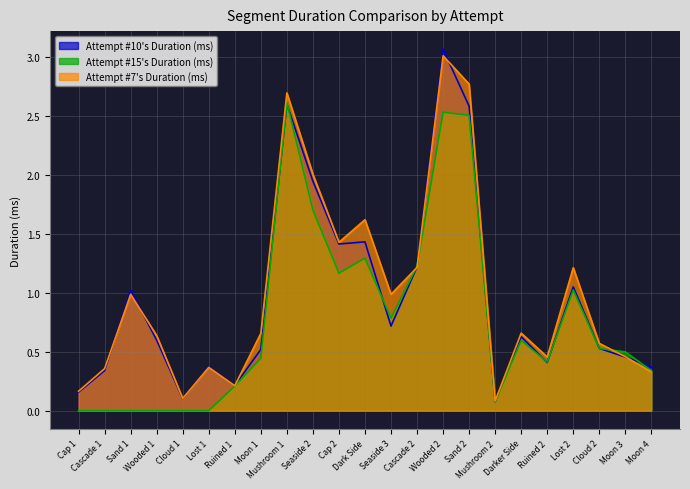

Which series ends up on top after the final intersection of Attempt #15's Duration (ms) and Attempt #10's Duration (ms)?

Attempt #10's Duration (ms)